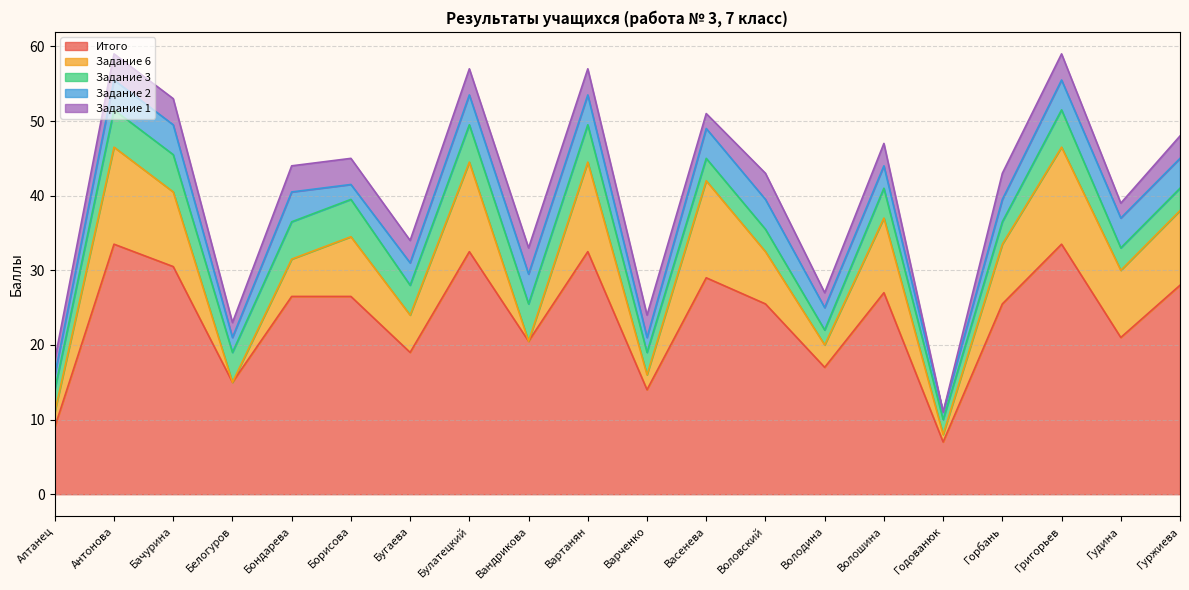

What is the average value of the Задание 6 series?

7.2